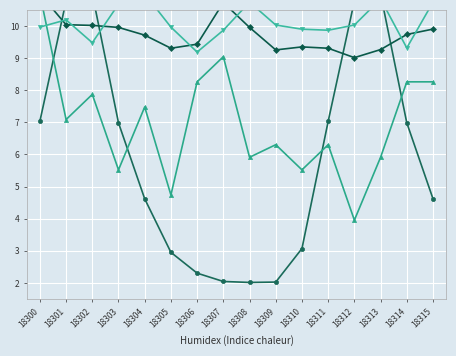

At how many categories does at least one series exceed 2?

16